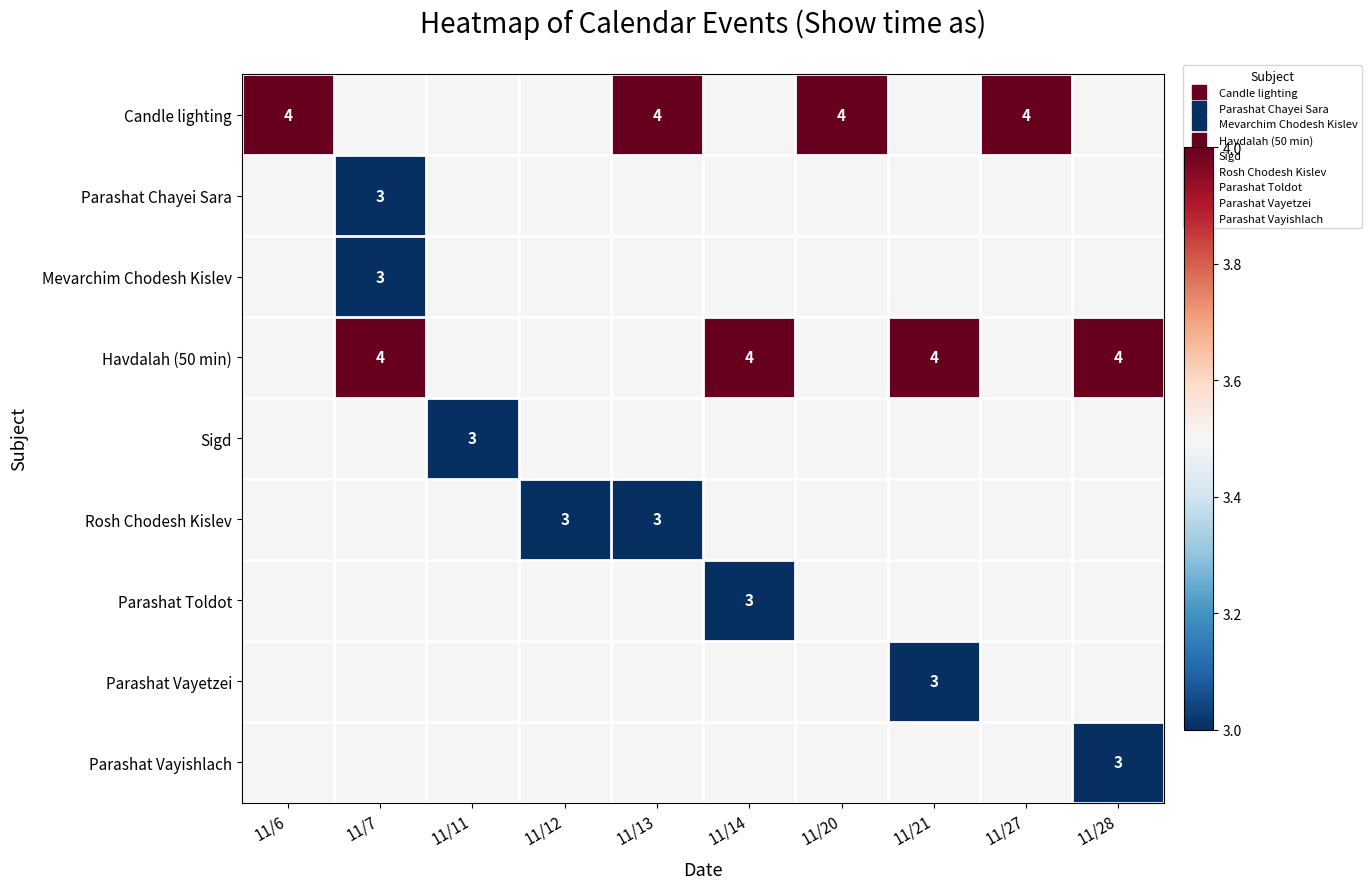

At how many categories does at least one series exceed 3?

8